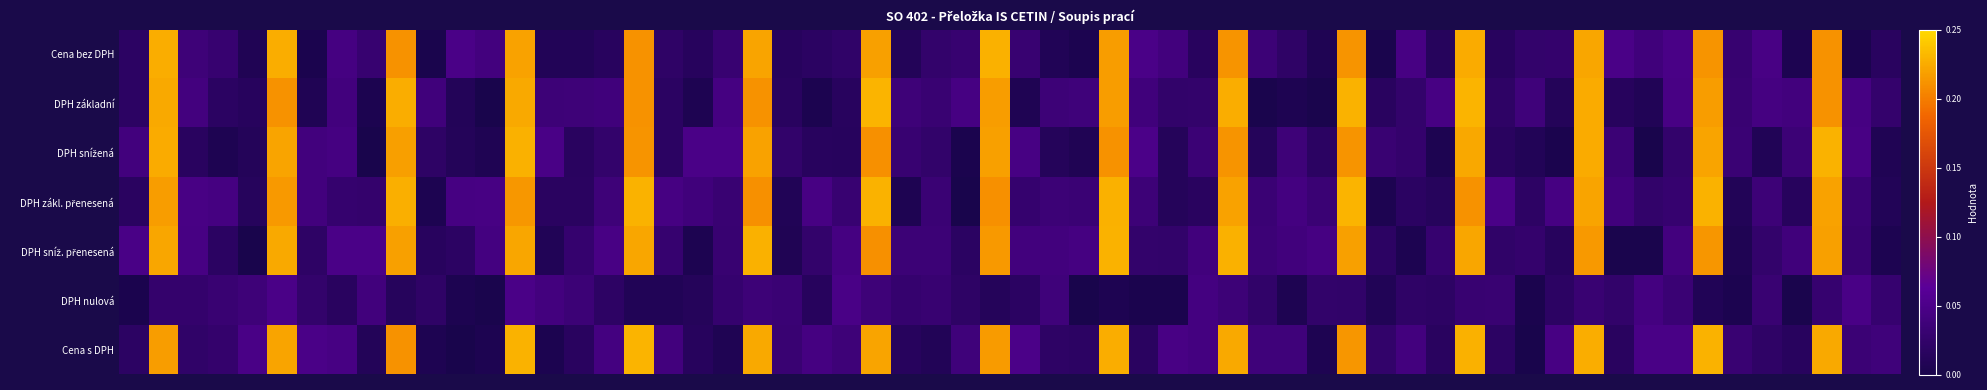

Which series has the widest spread of values?

DPH základní